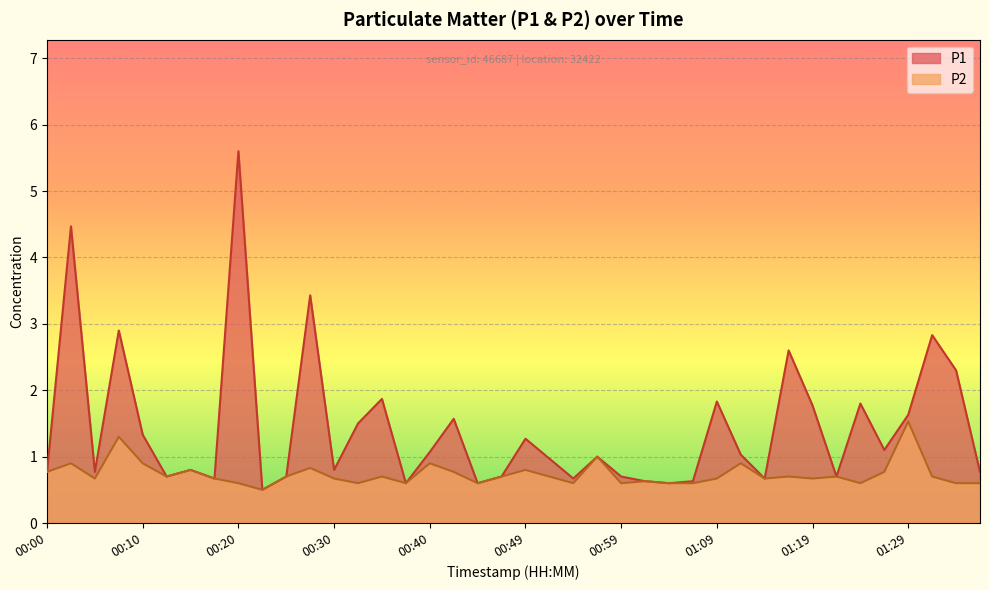

What is the average value of the P2 series?

0.7